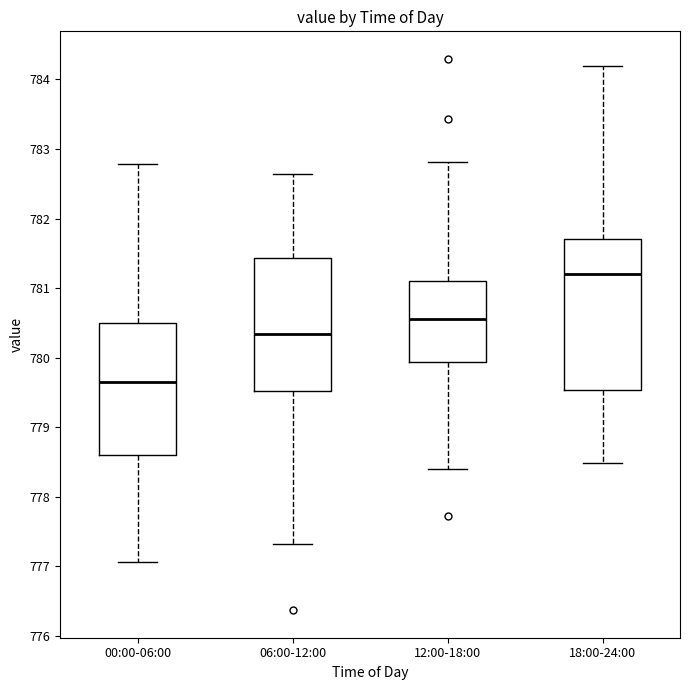

Reading left to right, read every box against the y-axis: the position of its median line, the range the box covers, and the ends of its whiskers. The values are not printed on the chart, so give them approximately, as read against the axis.

00:00-06:00: median 779.6, box 778.6 to 780.5, whiskers 777.1 to 782.8
06:00-12:00: median 780.3, box 779.5 to 781.4, whiskers 777.3 to 782.6
12:00-18:00: median 780.6, box 779.9 to 781.1, whiskers 778.4 to 782.8
18:00-24:00: median 781.2, box 779.5 to 781.7, whiskers 778.5 to 784.2